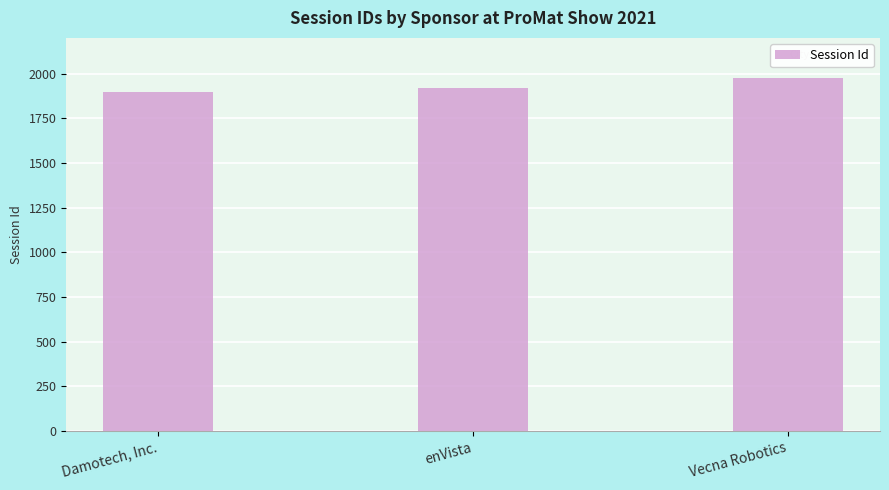

Are the bars horizontal?

No